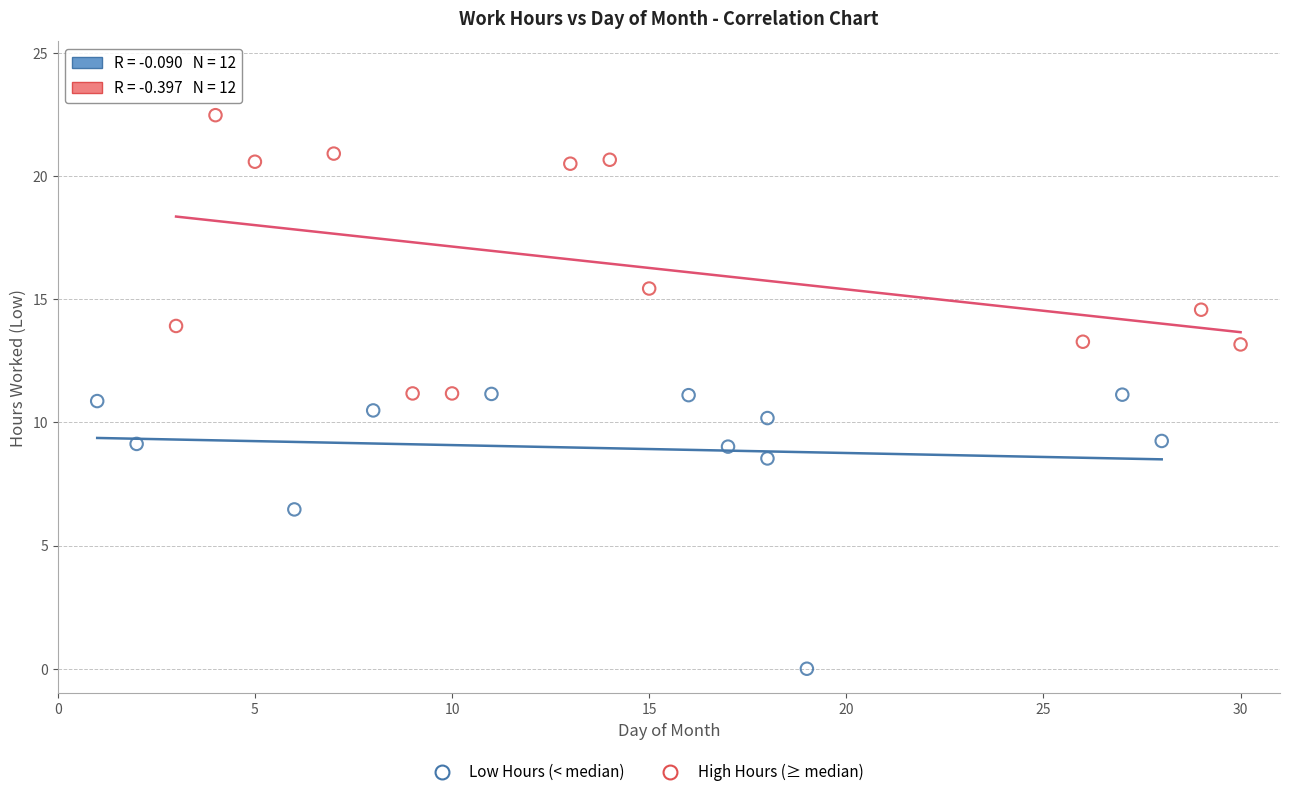

Which series reaches the maximum Y coordinate?

High Hours (≥ median)